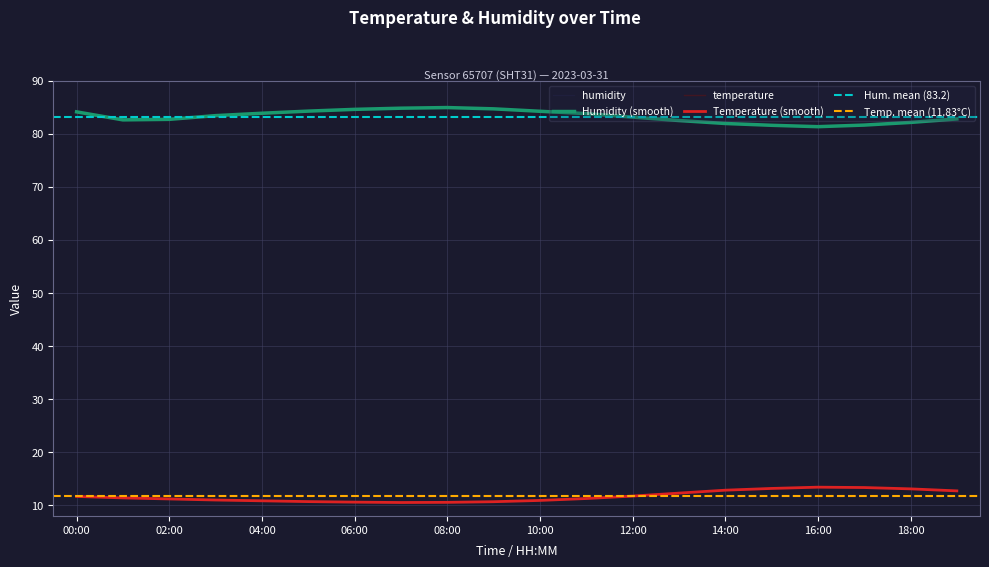

Which label corresponds to the largest value in the chart?

08:00